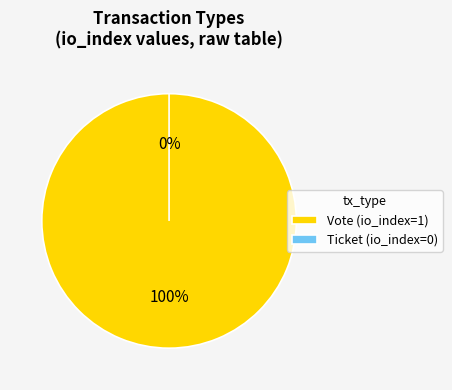

Rank the categories by value from highest to lowest.

Vote, Ticket